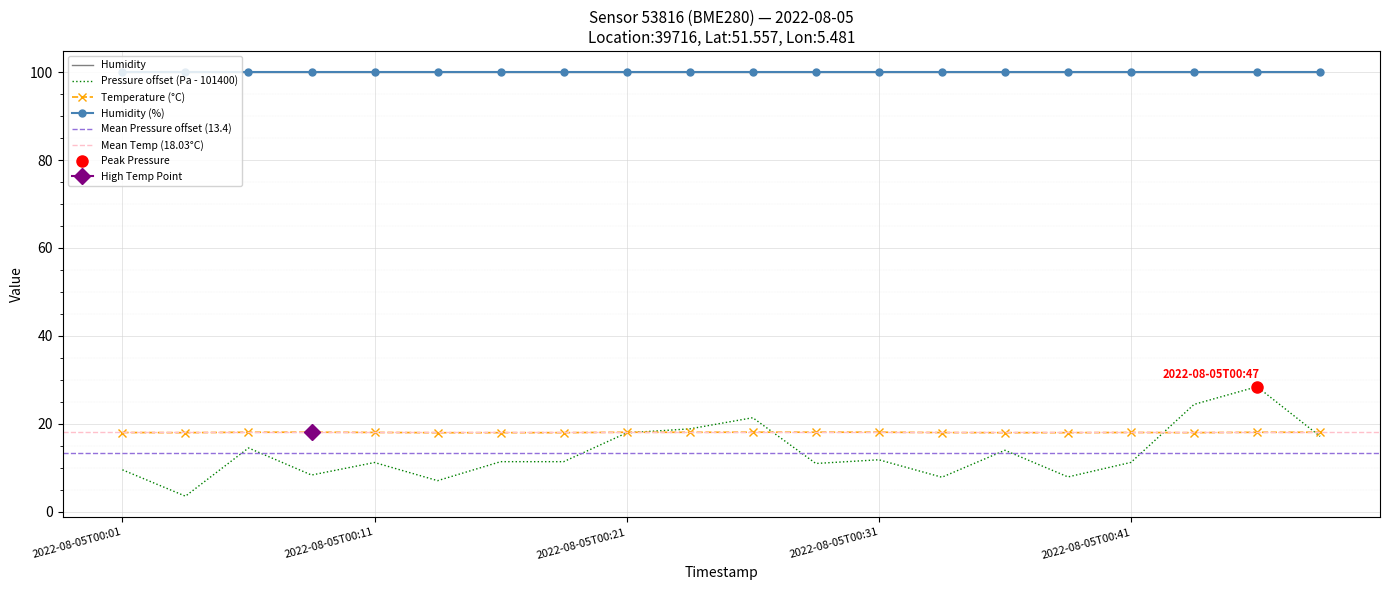

True or false: pressure has more than 2 points higher than both neighbors.

True